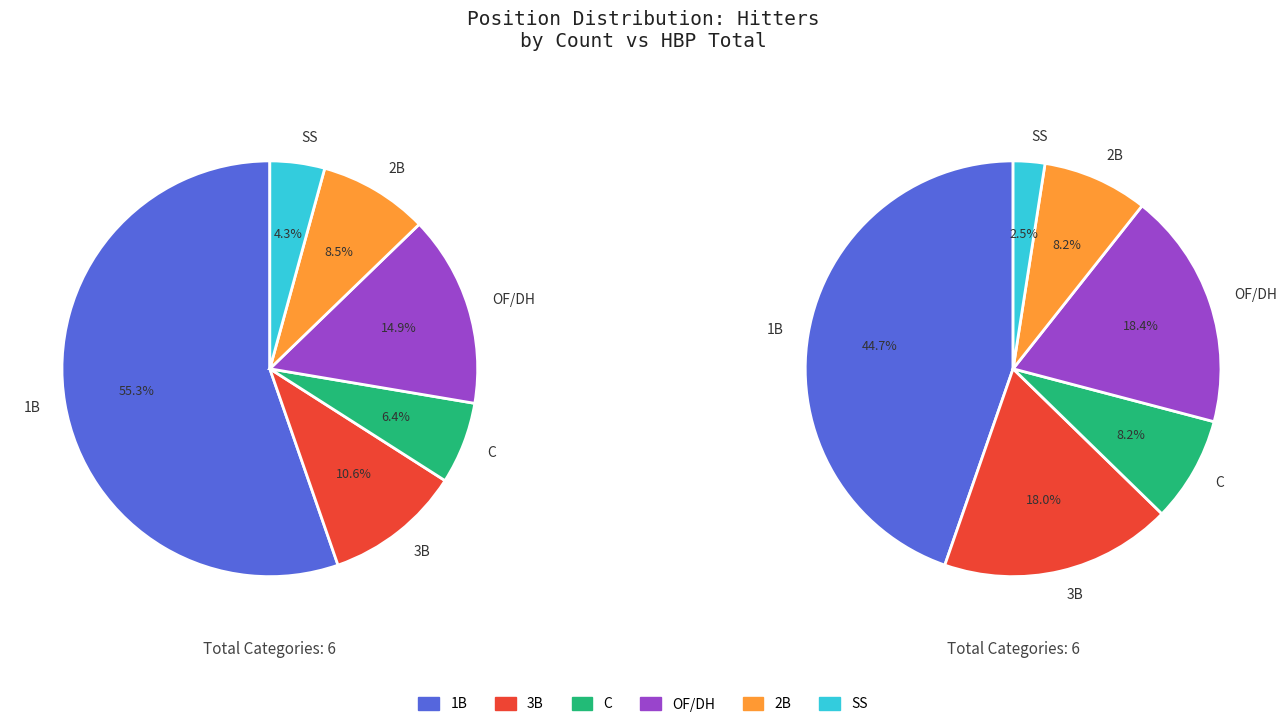

Does 1B represent more than half of the total?

Yes